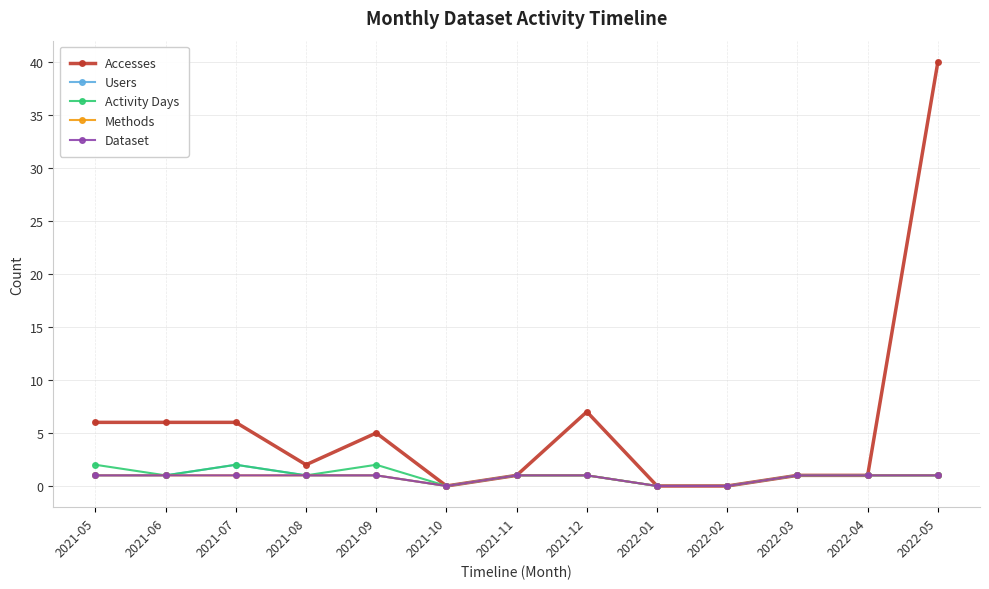

Is the value of Accesses at 2022-03 greater than the value of Users at 2021-12?

No